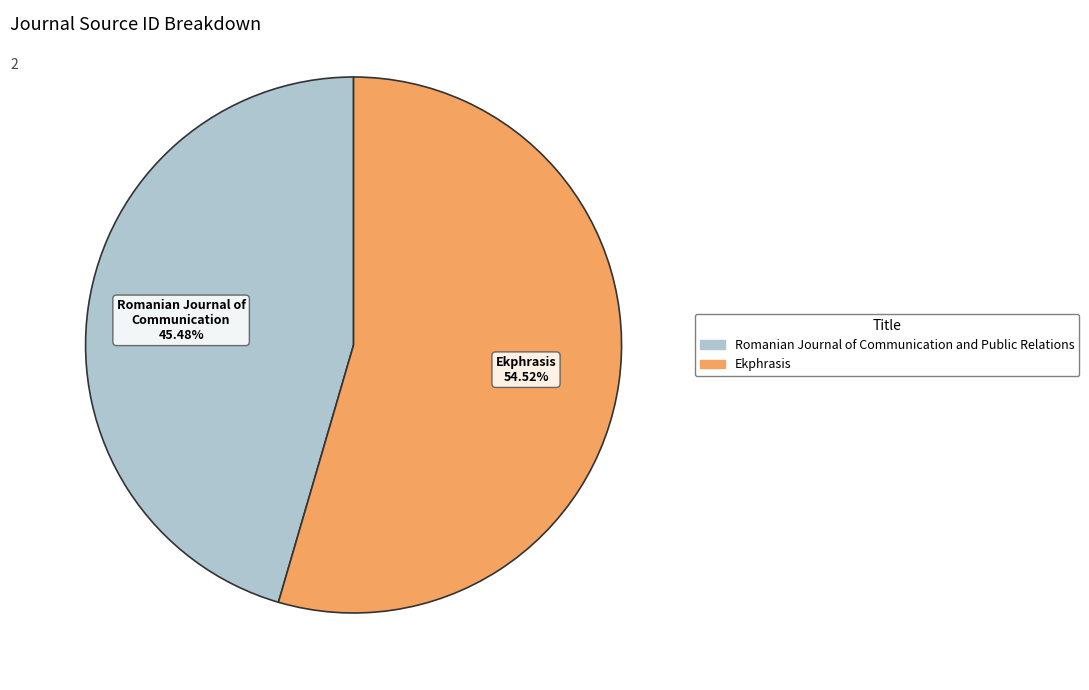

Which has a higher value, Romanian Journal of Communication and Public Relations or Ekphrasis?

Ekphrasis